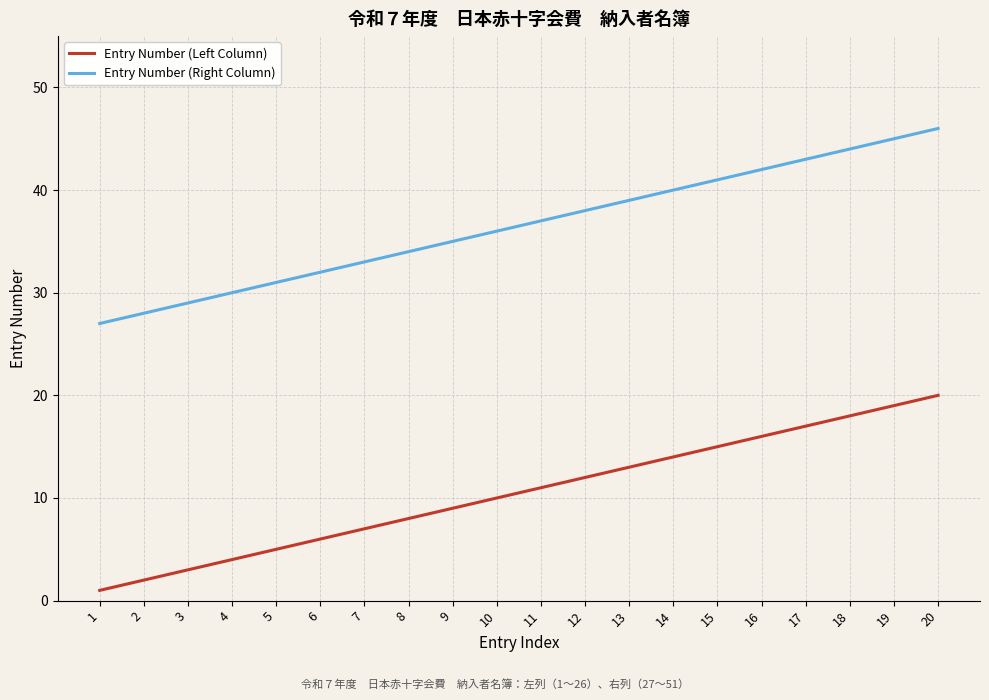

True or false: Entry Number (Left Column) and Entry Number (Right Column) intersect in this chart.

False